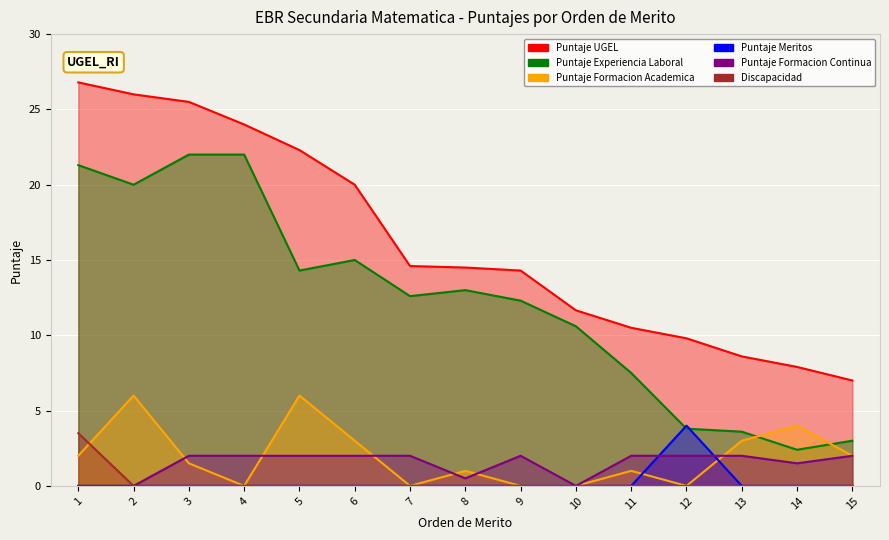

What is the difference between the maximum and minimum values in the Discapacidad series?

3.5